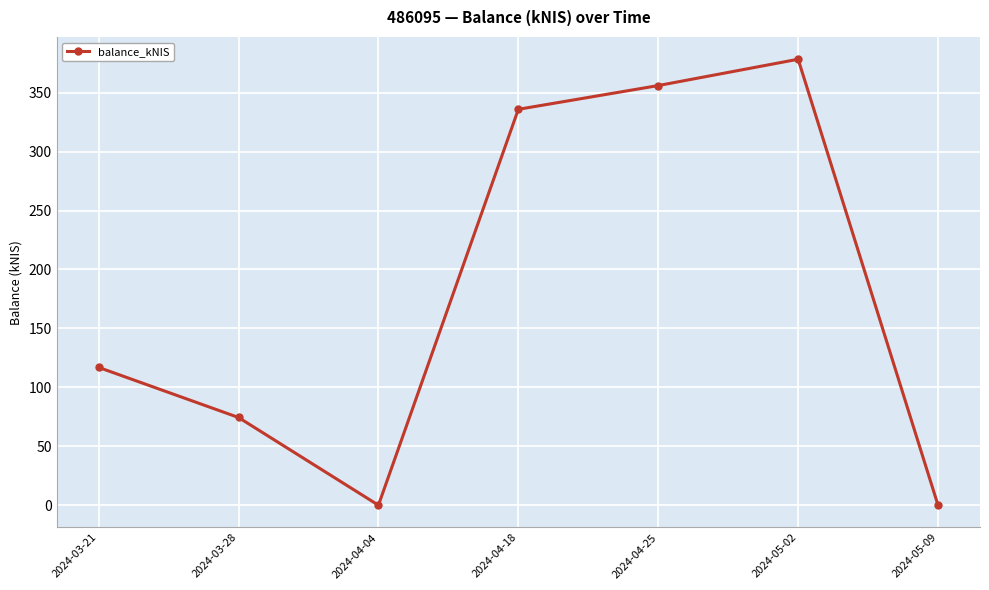

What is the sum of the values at 2024-03-21 and 2024-04-25?

473.0